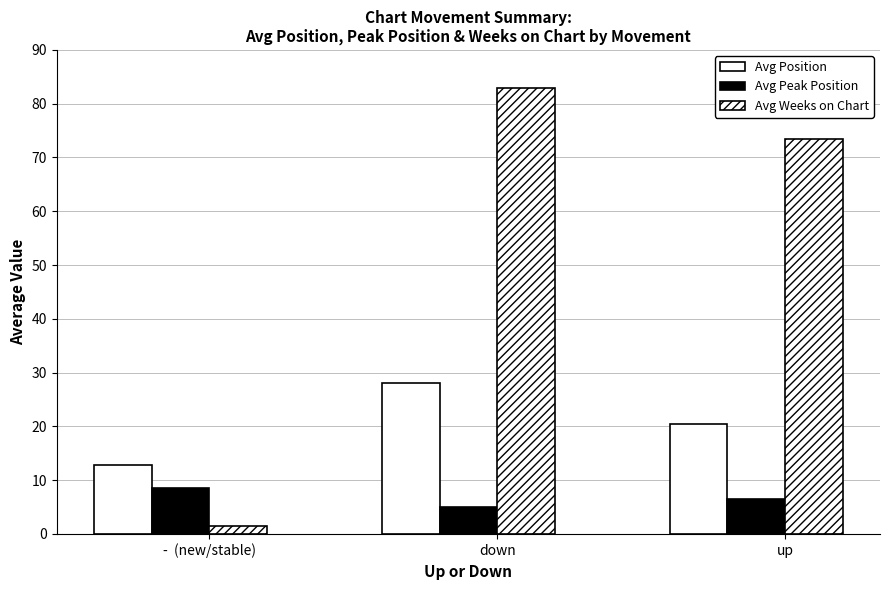

Reading left to right, what are all the values shown in this chart?

Avg Position: -  (new/stable)=12.8	down=28.0	up=20.5
Avg Peak Position: -  (new/stable)=8.5	down=5.0	up=6.6
Avg Weeks on Chart: -  (new/stable)=1.5	down=83.0	up=73.5